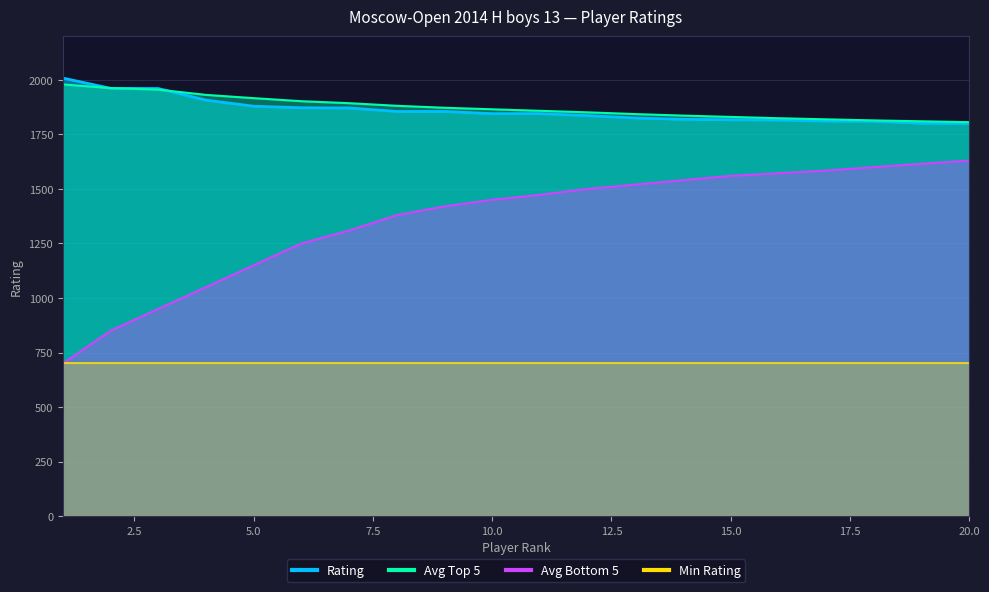

What is the average value of the Rating series?

1860